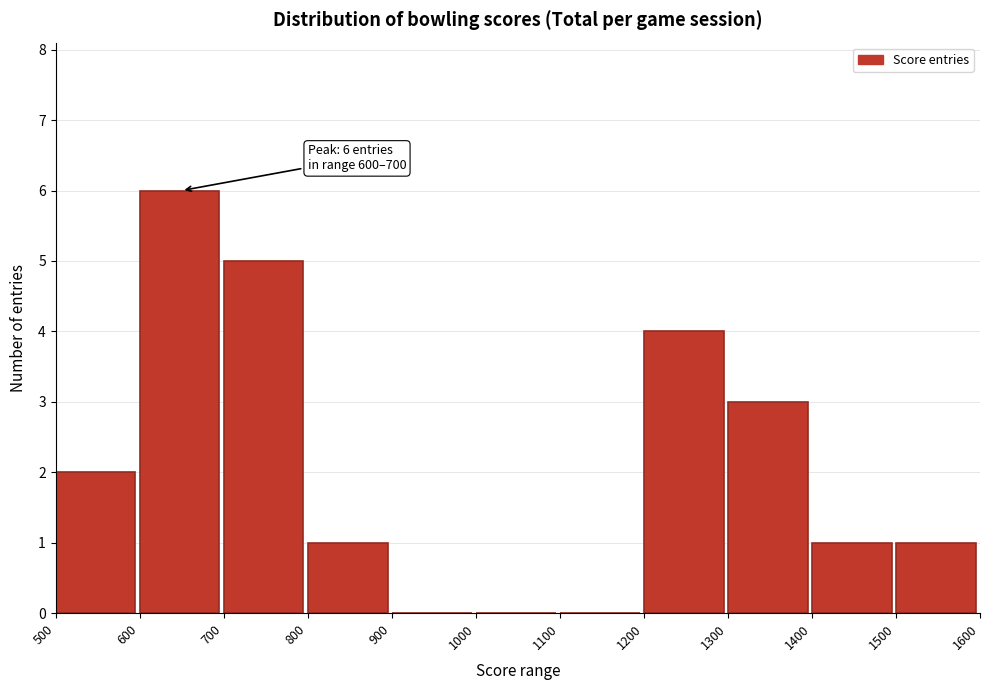

Which range on the x-axis has the tallest bar?

600 to 700